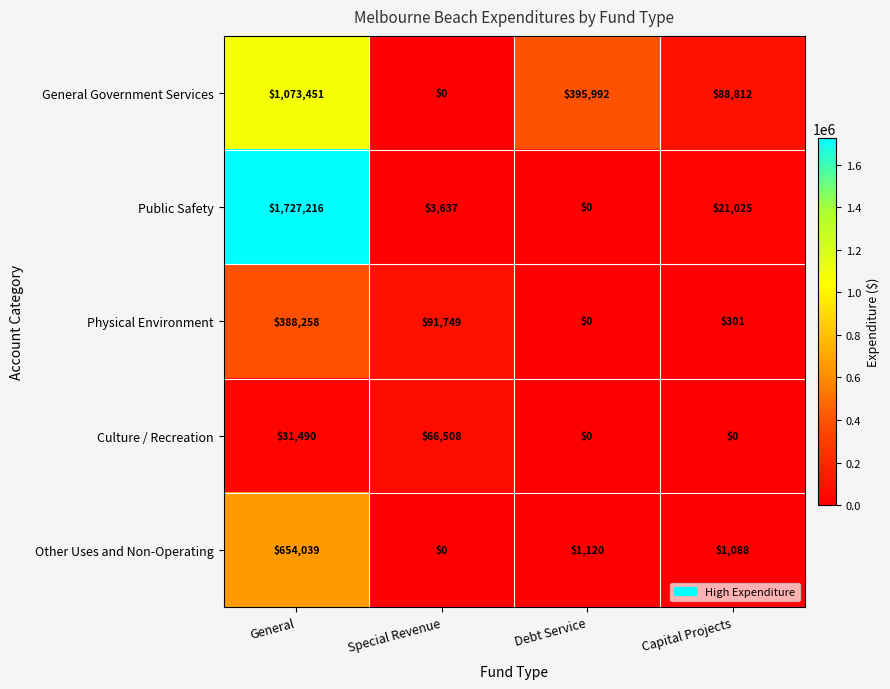

Is the value of Public Safety at Debt Service greater than the value of Physical Environment at General?

No